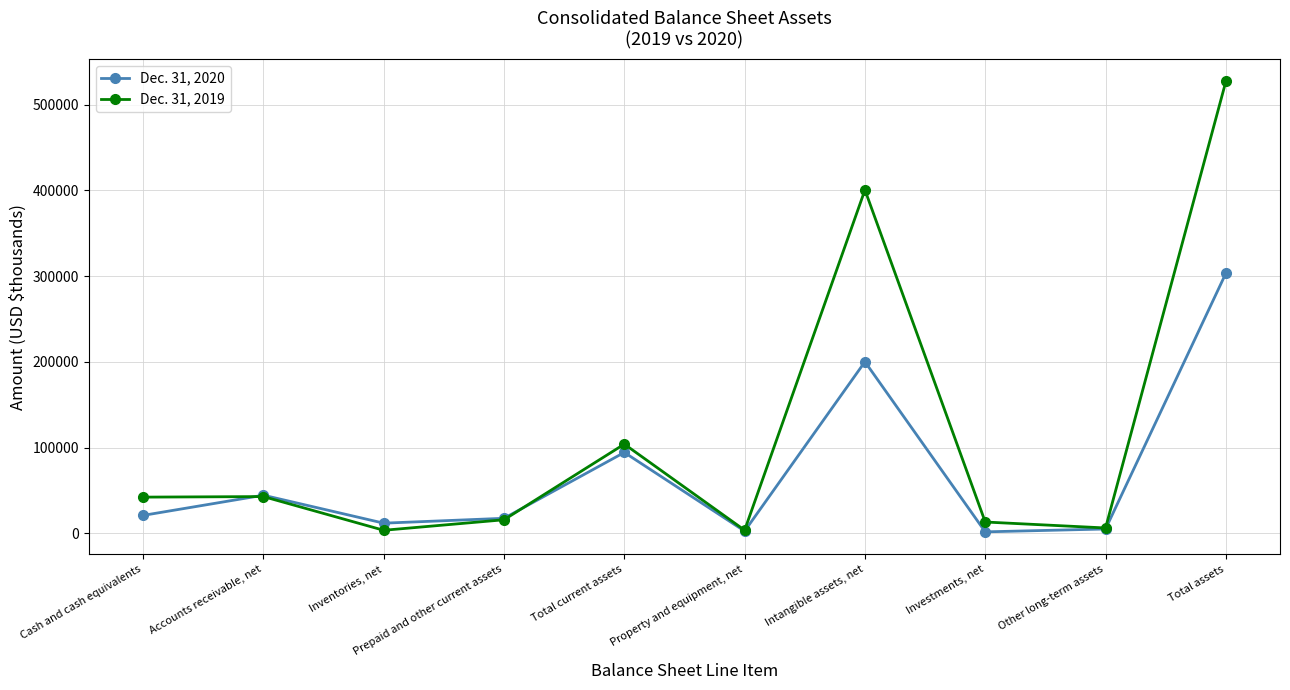

At how many categories does at least one series exceed 300357?

2